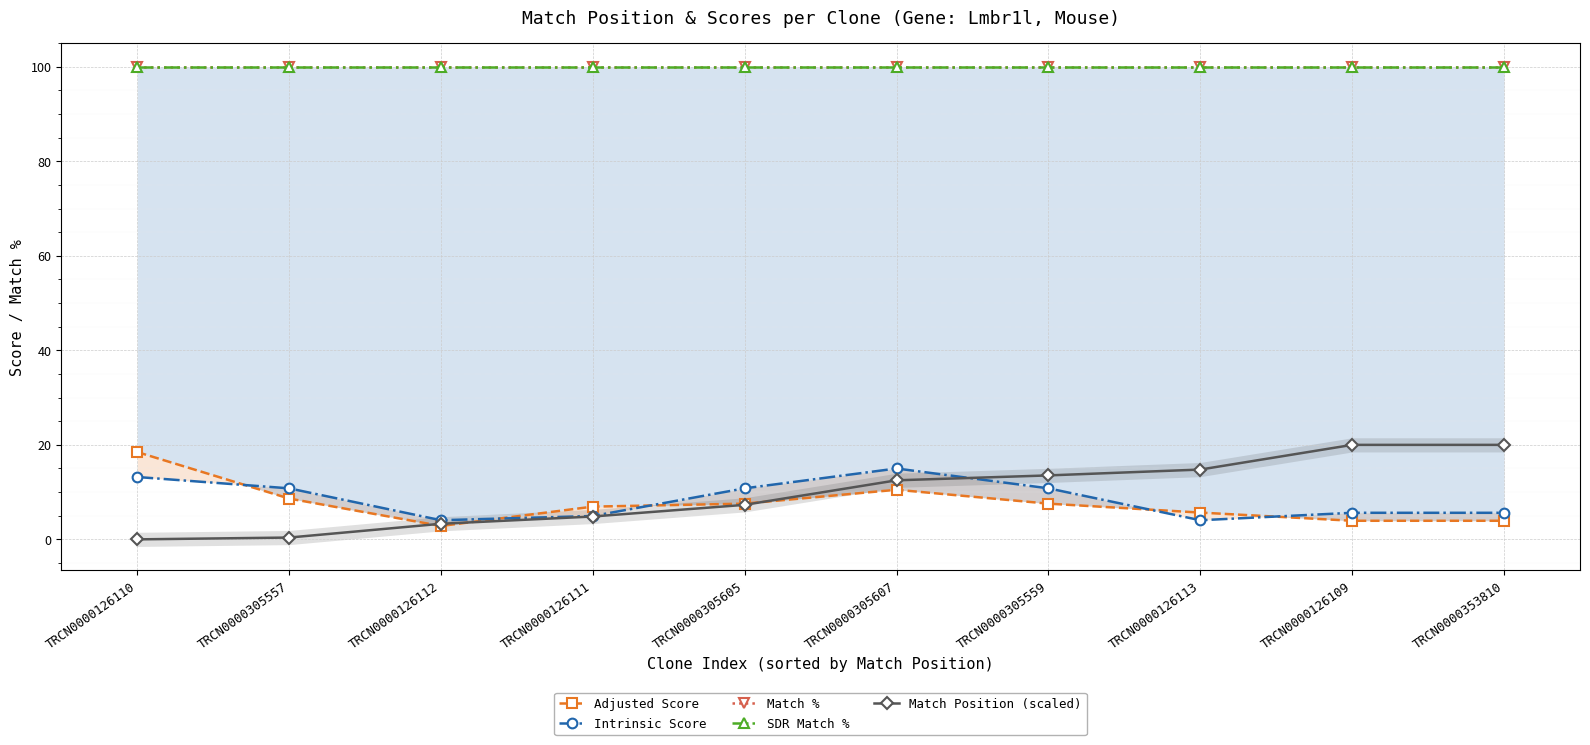

Is this an area chart (filled region under the line)?

No